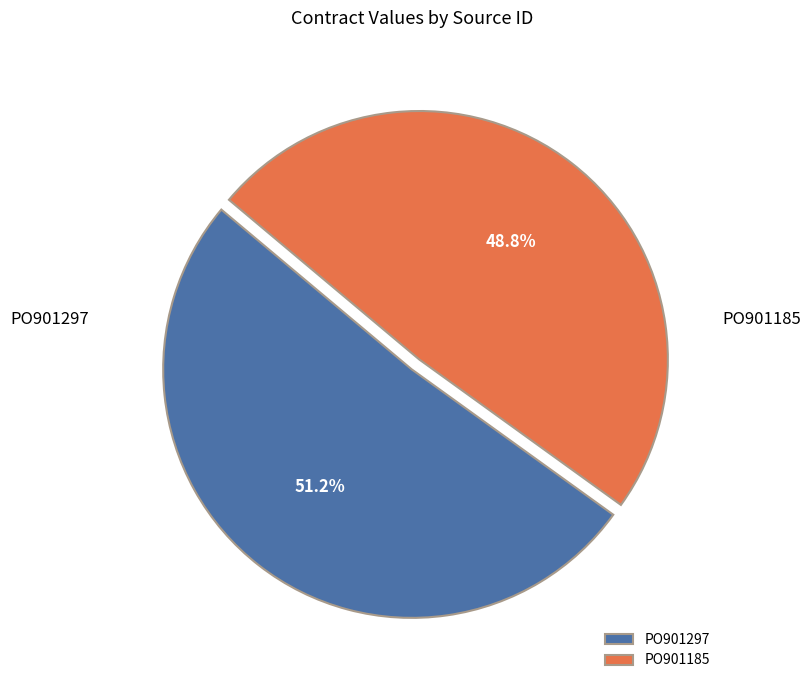

Which has a higher value, PO901297 or PO901185?

PO901297